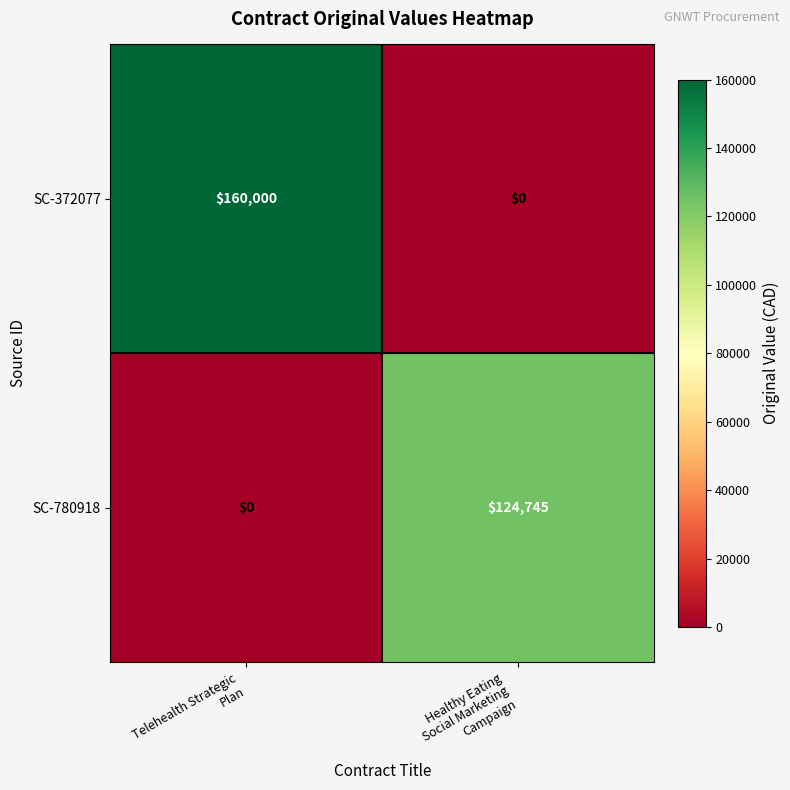

What is the maximum value shown in the chart?

160000